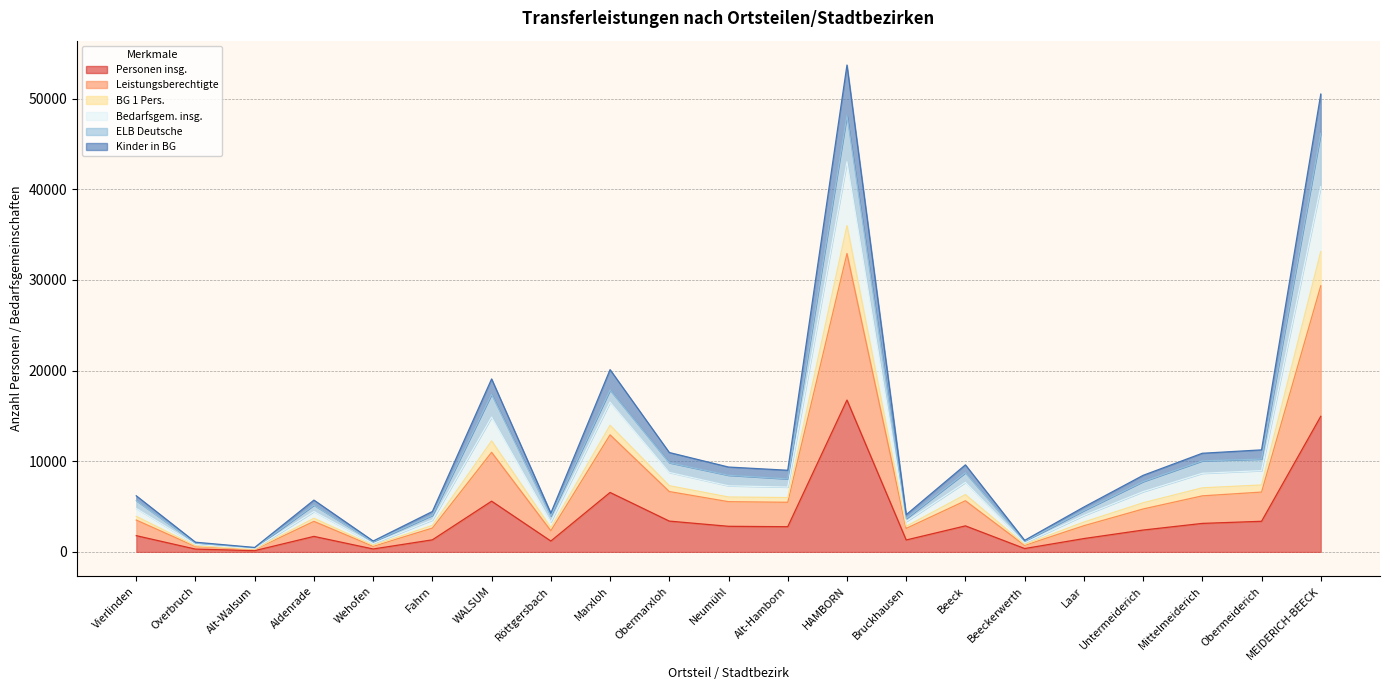

True or false: Leistungsberechtigte and Kinder in BG cross at least once.

False